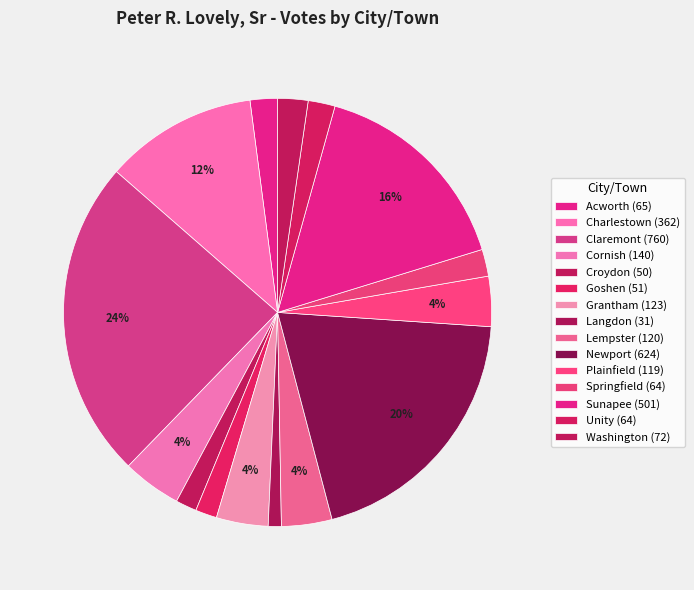

Rank the categories by value from lowest to highest.

Langdon, Croydon, Goshen, Springfield, Unity, Acworth, Washington, Plainfield, Lempster, Grantham, Cornish, Charlestown, Sunapee, Newport, Claremont